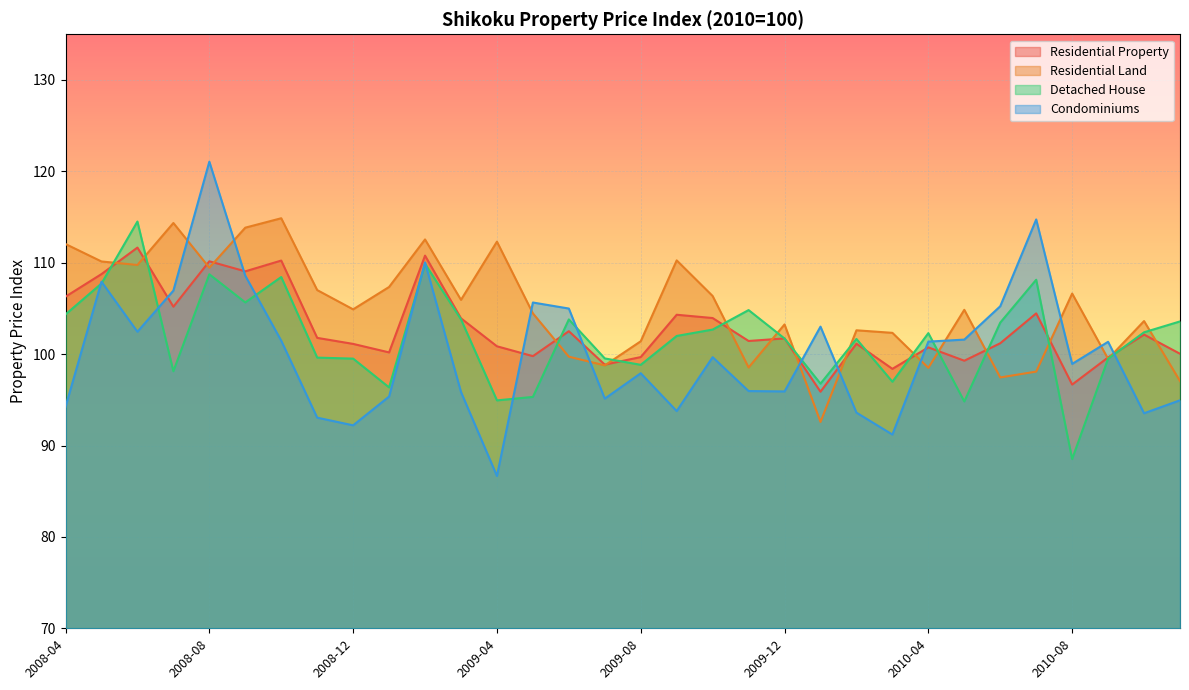

Where is Residential Property nearest to the value 103?

2009-06